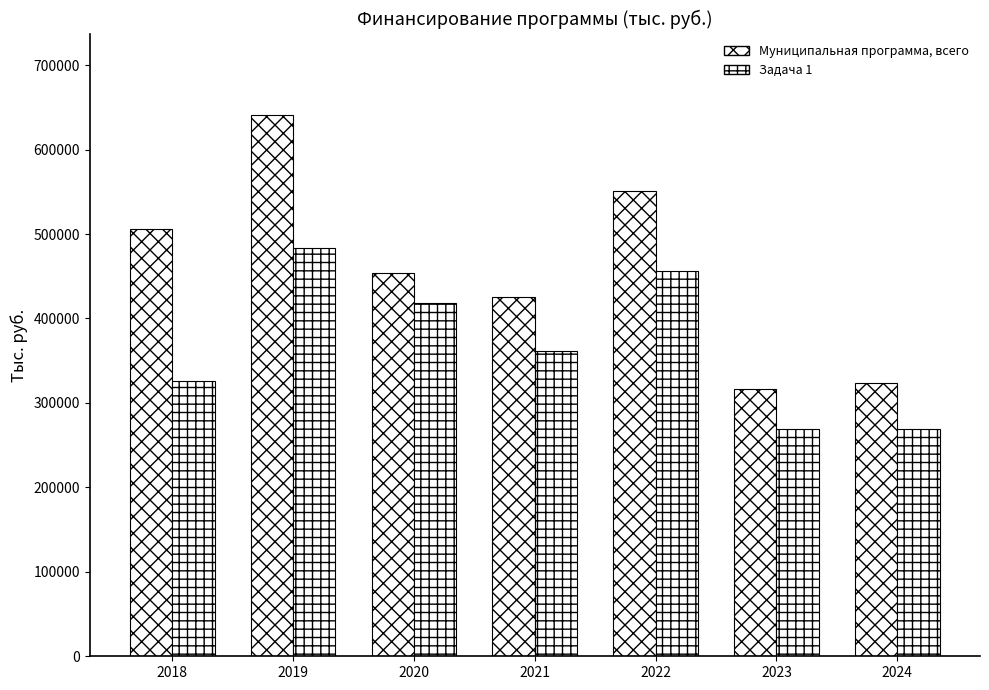

How many groups of bars are there?

7